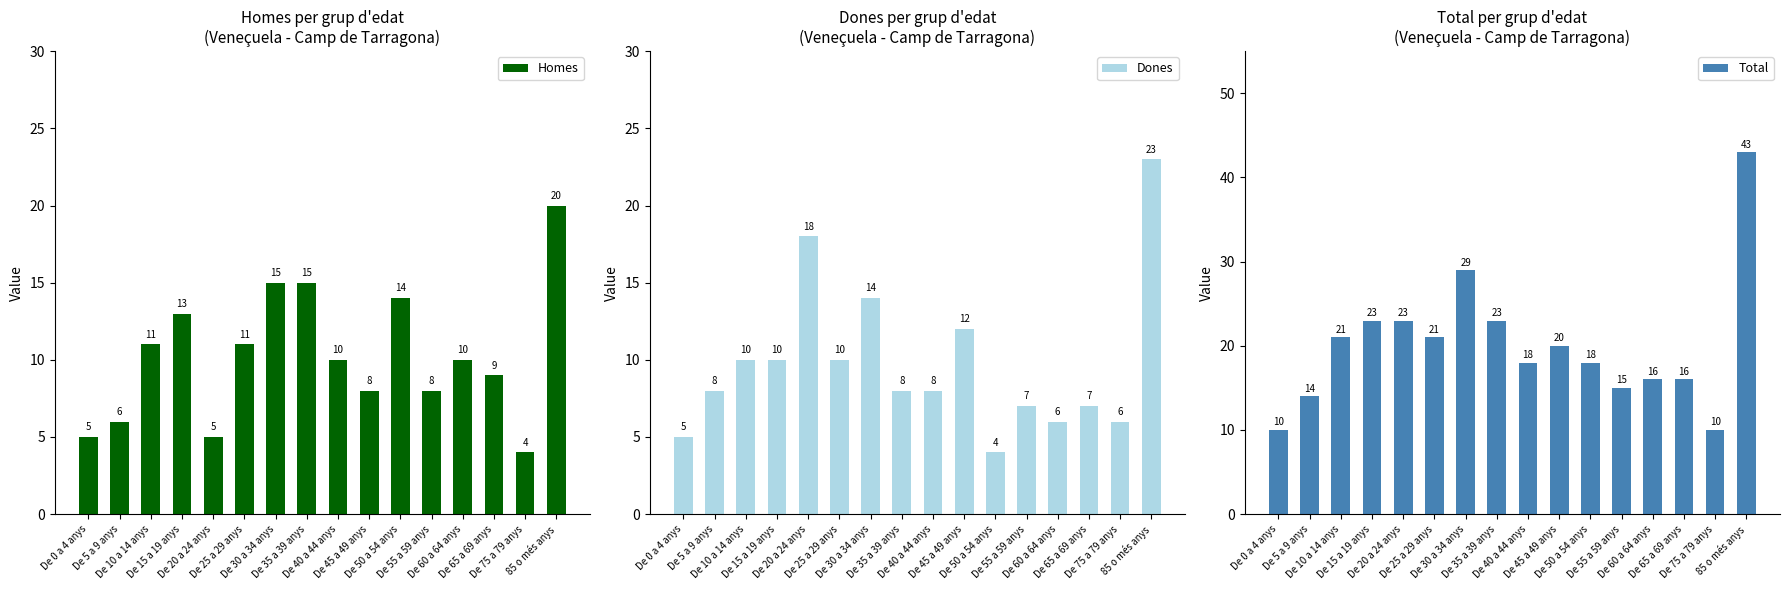

How many groups of bars are there?

16